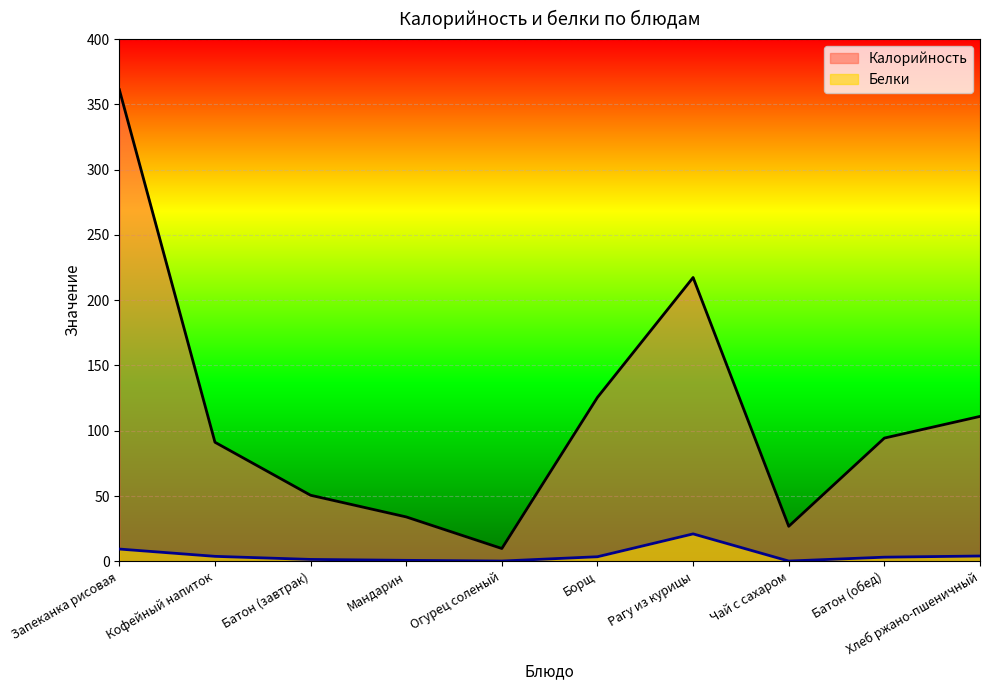

Rank the series by their maximum value, from lowest to highest.

Белки, Калорийность